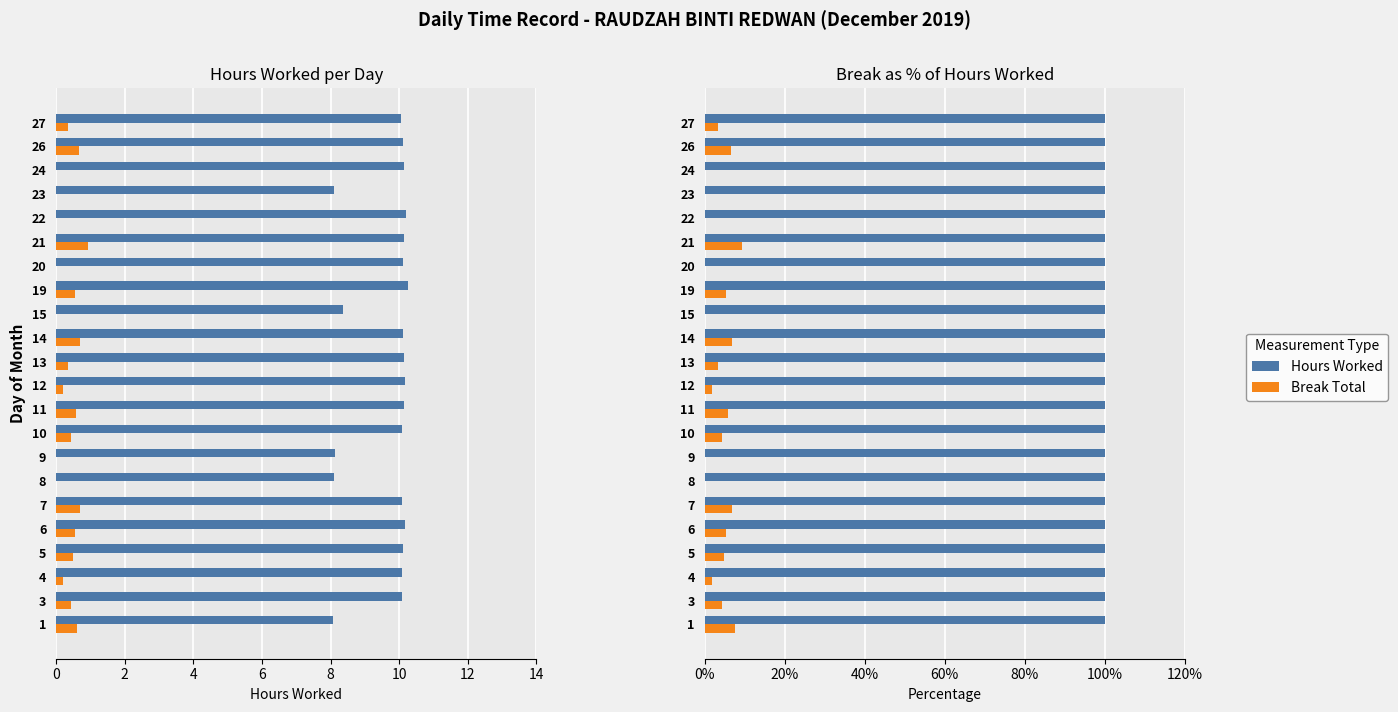

Is it true that Hours Worked equals 0.6 at 8?

False